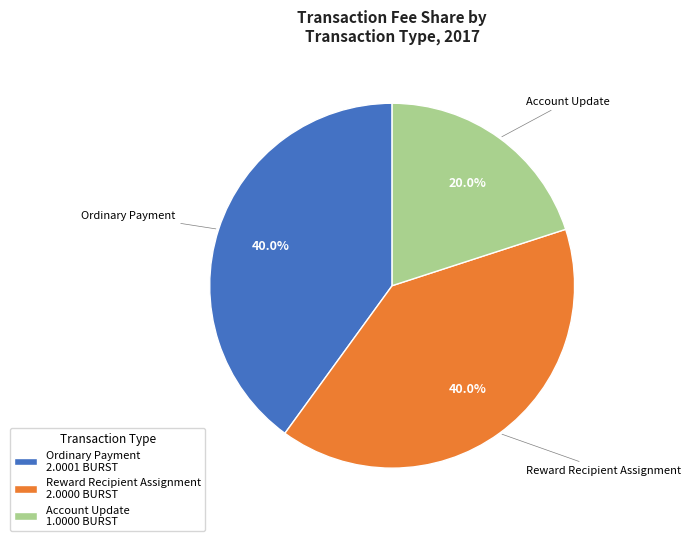

What is the ratio of the value at Reward Recipient Assignment 2.0000 BURST to the value at Ordinary Payment 2.0001 BURST?

1.0